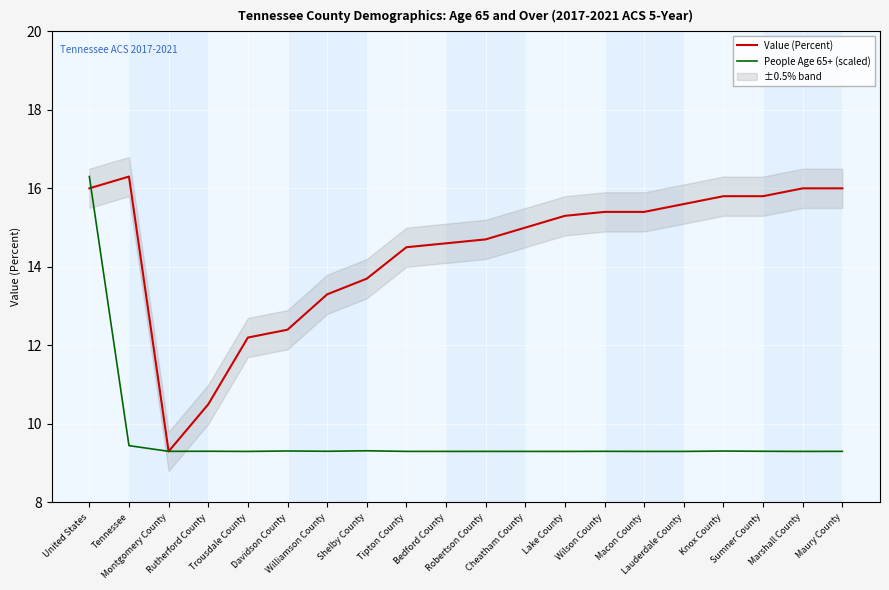

List the series in order of their peak value, lowest first.

Value (Percent), People Age 65+ (scaled)